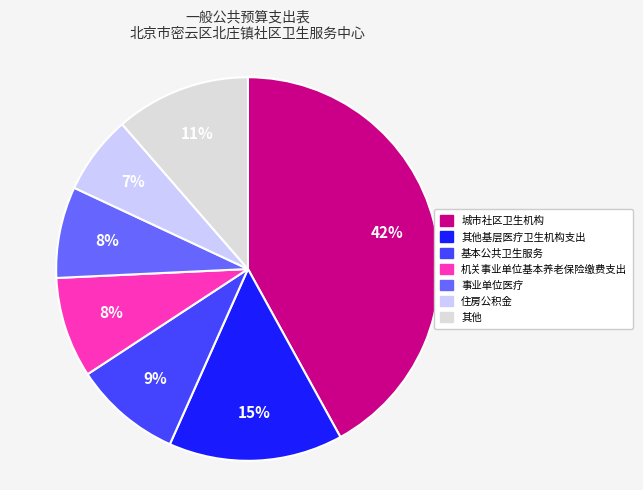

To the nearest percent, what is the average slice percentage?

14%